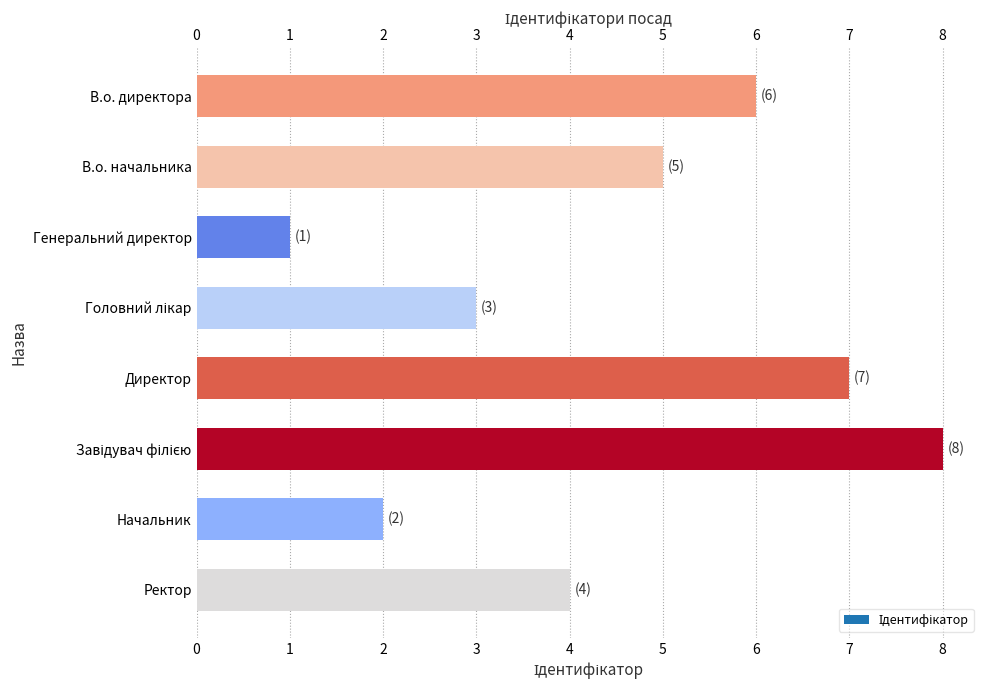

Are the bars grouped side by side (vs. stacked)?

No